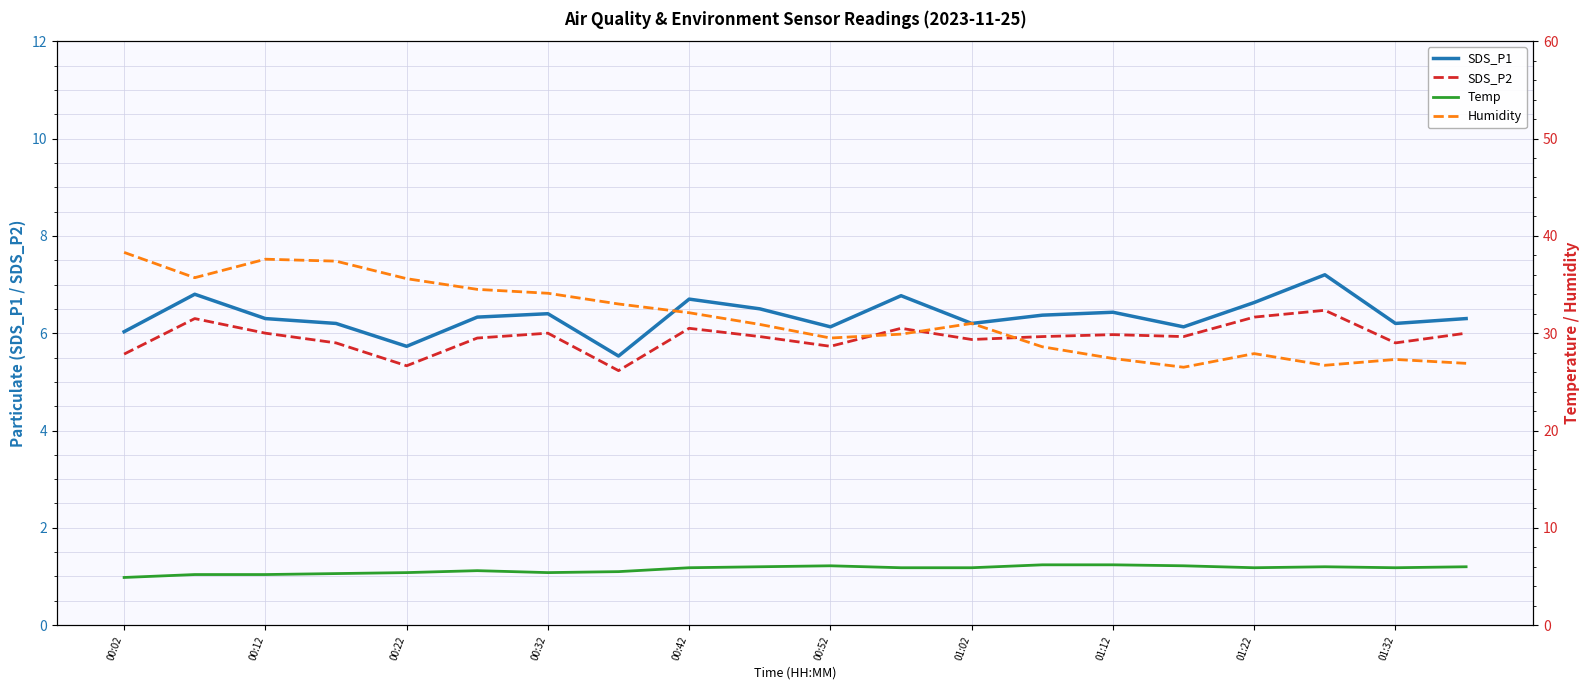

Is it true that SDS_P1 equals 6.2 at 01:02?

True